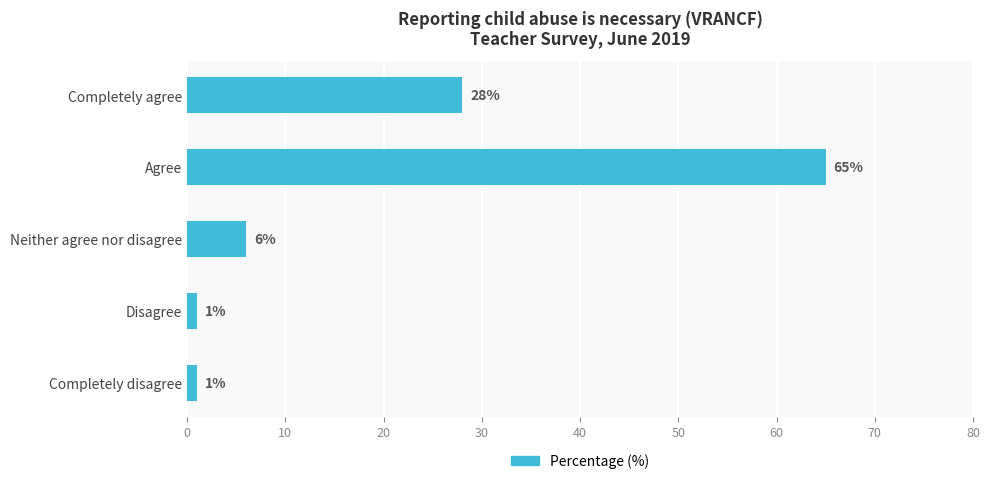

What is the smallest value displayed?

1